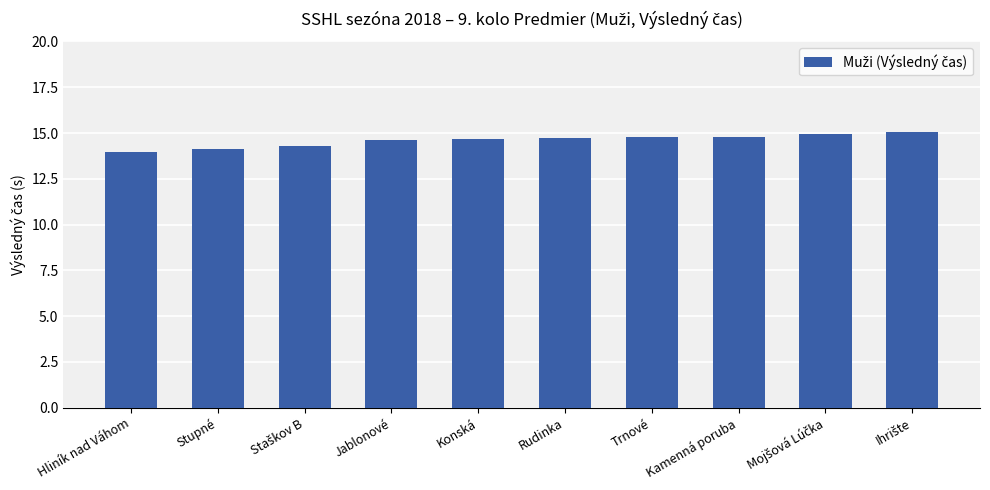

What is the maximum value shown in the chart?

15.0